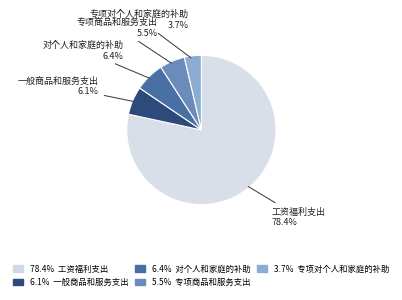

Does any single category account for the majority?

Yes